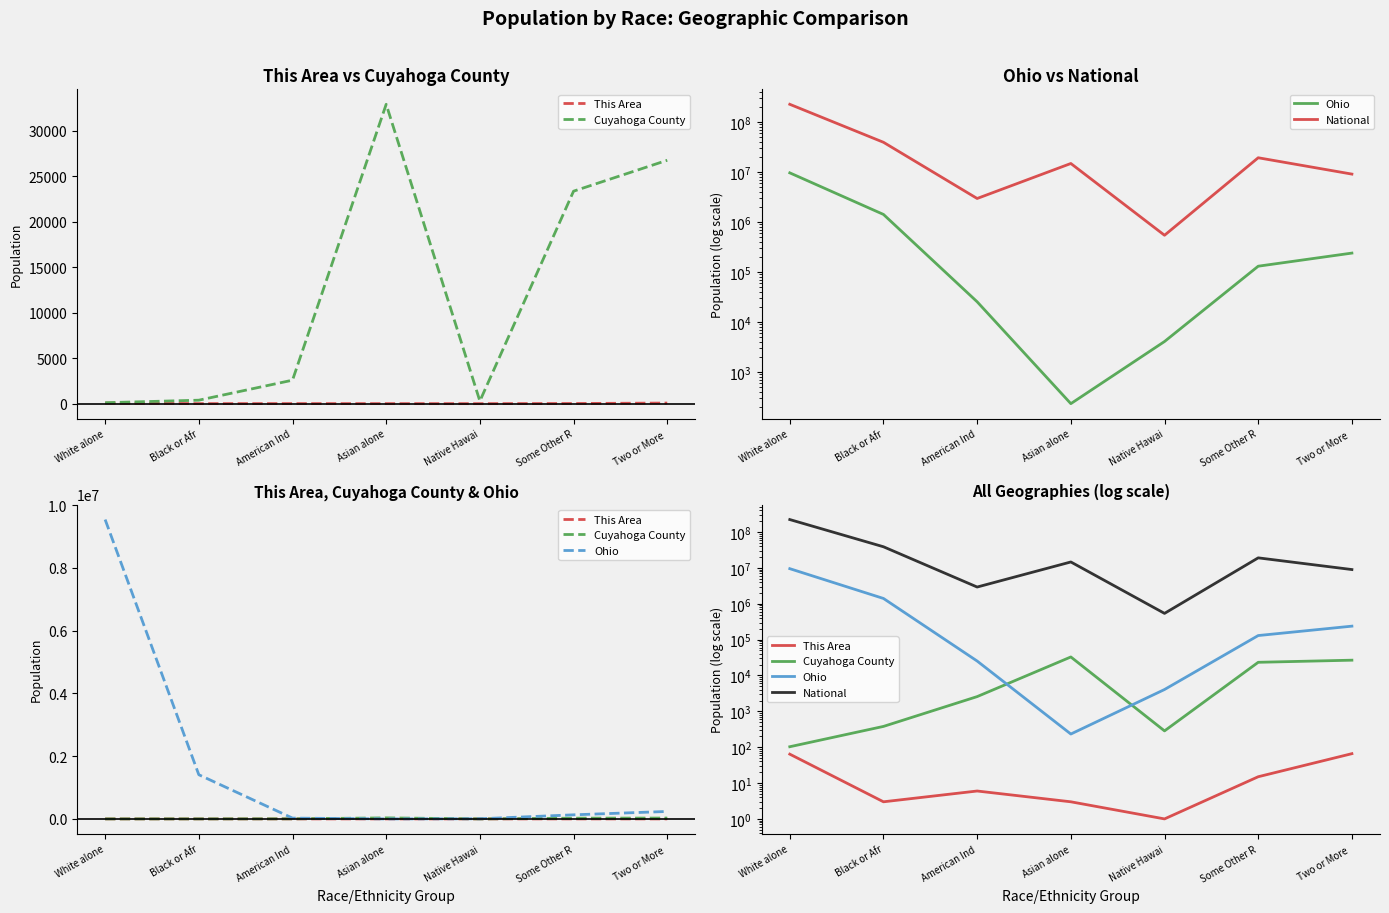

At how many categories does at least one series exceed 30008752?

2